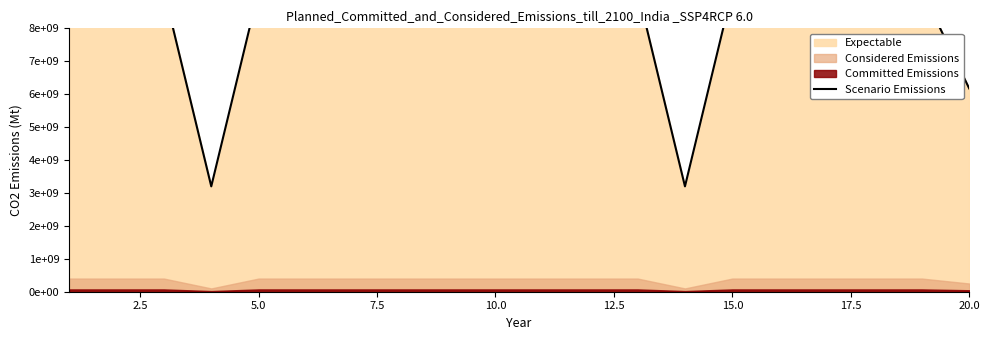

How many data points are less than 9149779801?

10